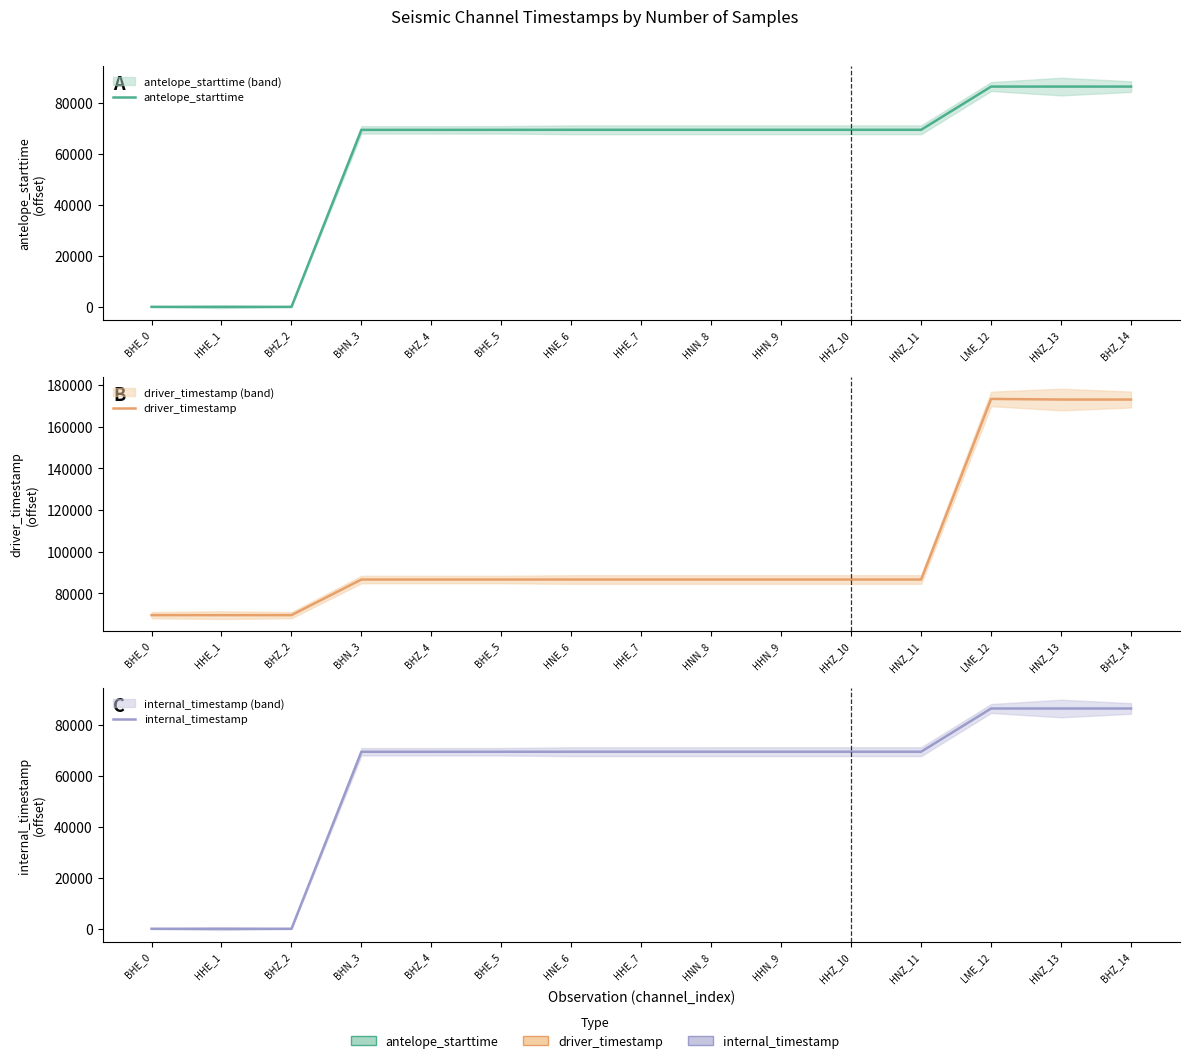

What is the label of the 4th point from the right?

HNZ_11